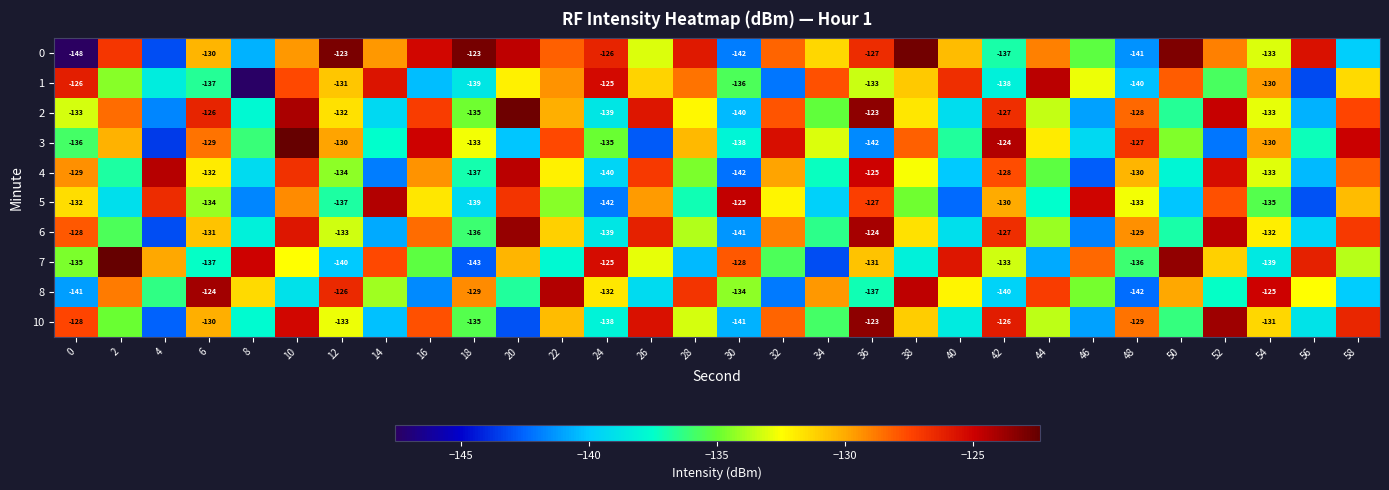

What is the smallest value displayed?

-147.6